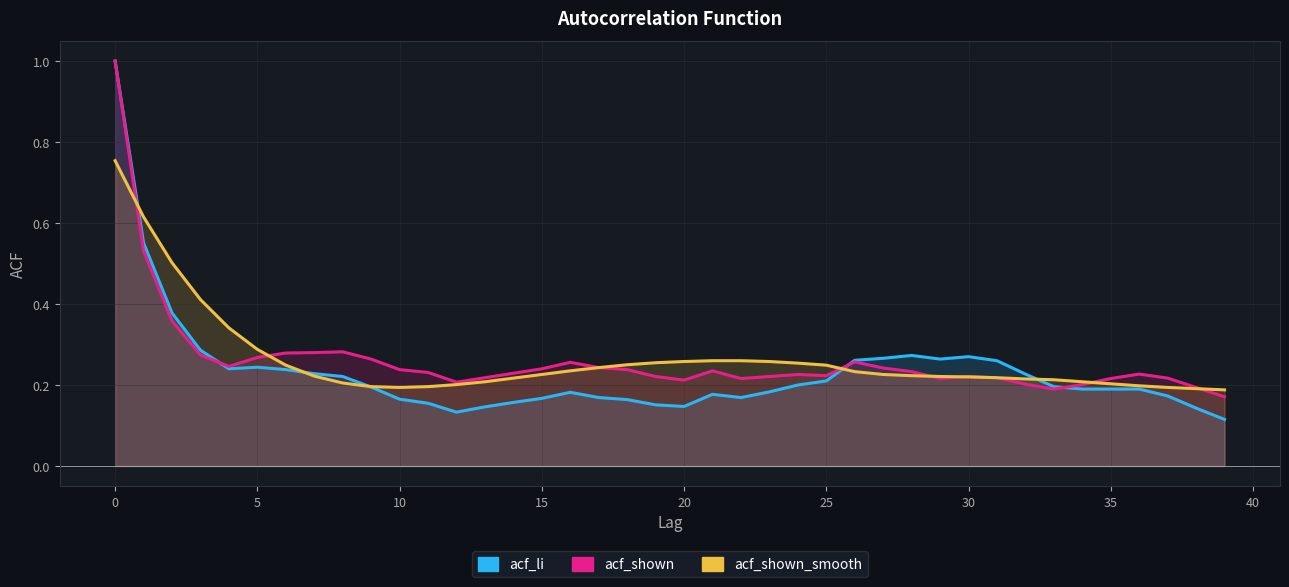

What are all the series names shown in the legend?

acf_li, acf_shown, acf_shown_smooth